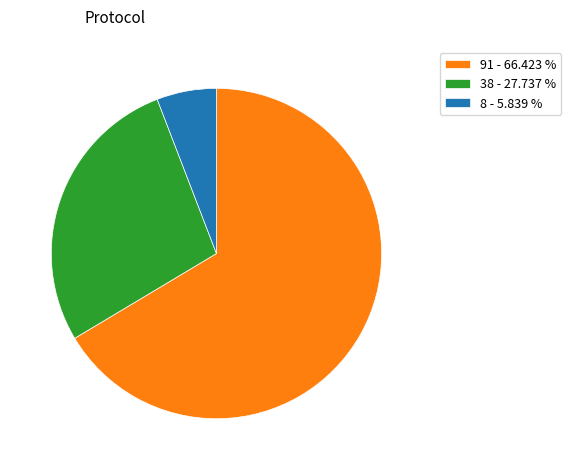

Which has a higher value, 8 - 5.839 % or 38 - 27.737 %?

38 - 27.737 %